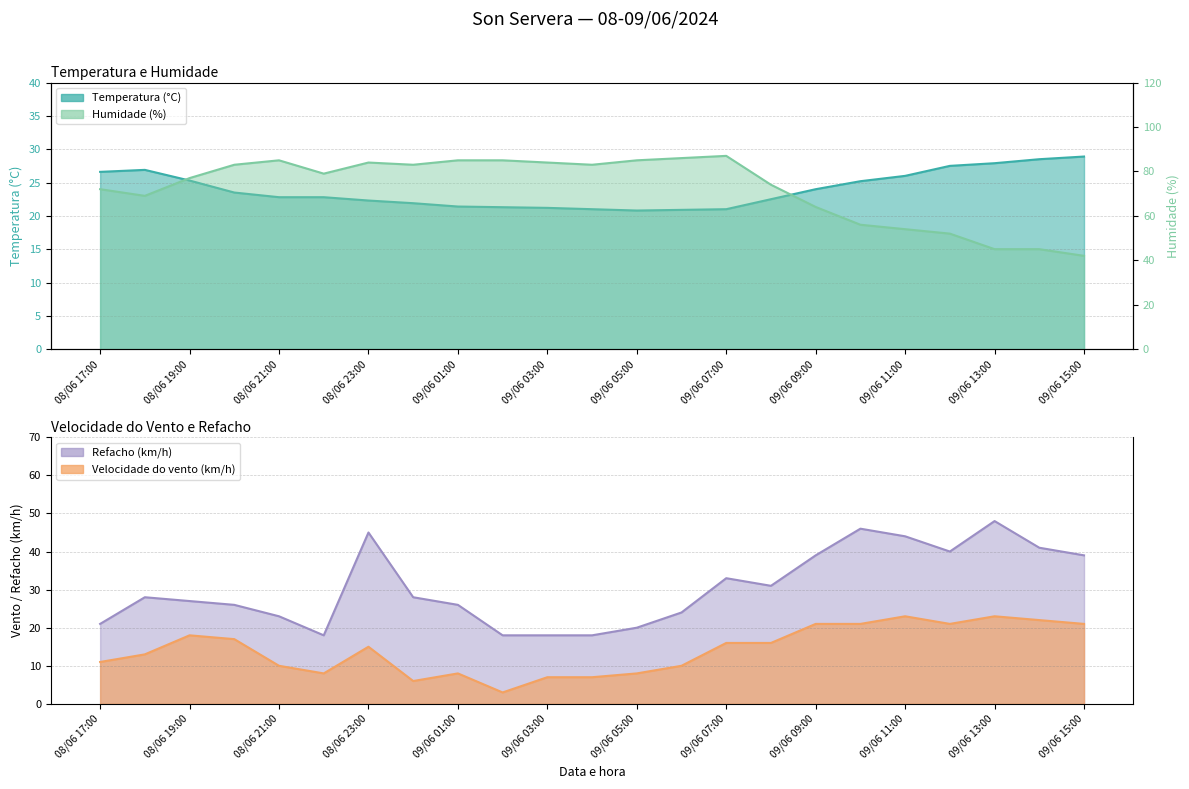

True or false: Temperatura (°C) and Velocidade do vento (km/h) cross at least once.

False